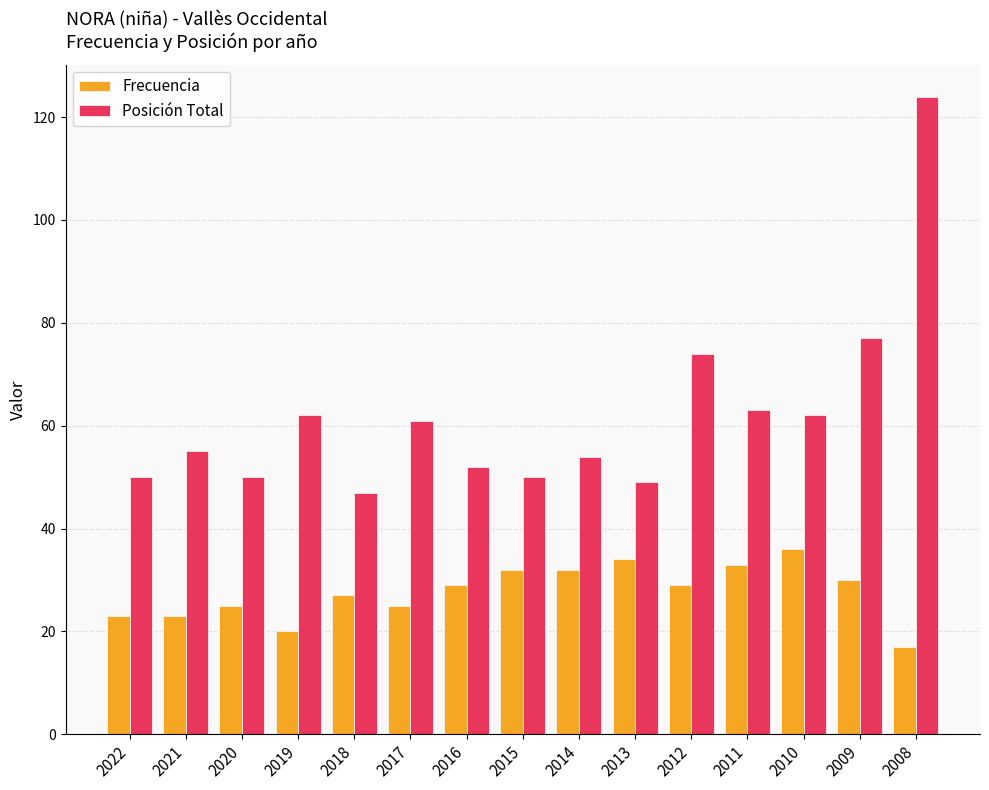

Rank the series by their maximum value, from lowest to highest.

Frecuencia, Posición Total